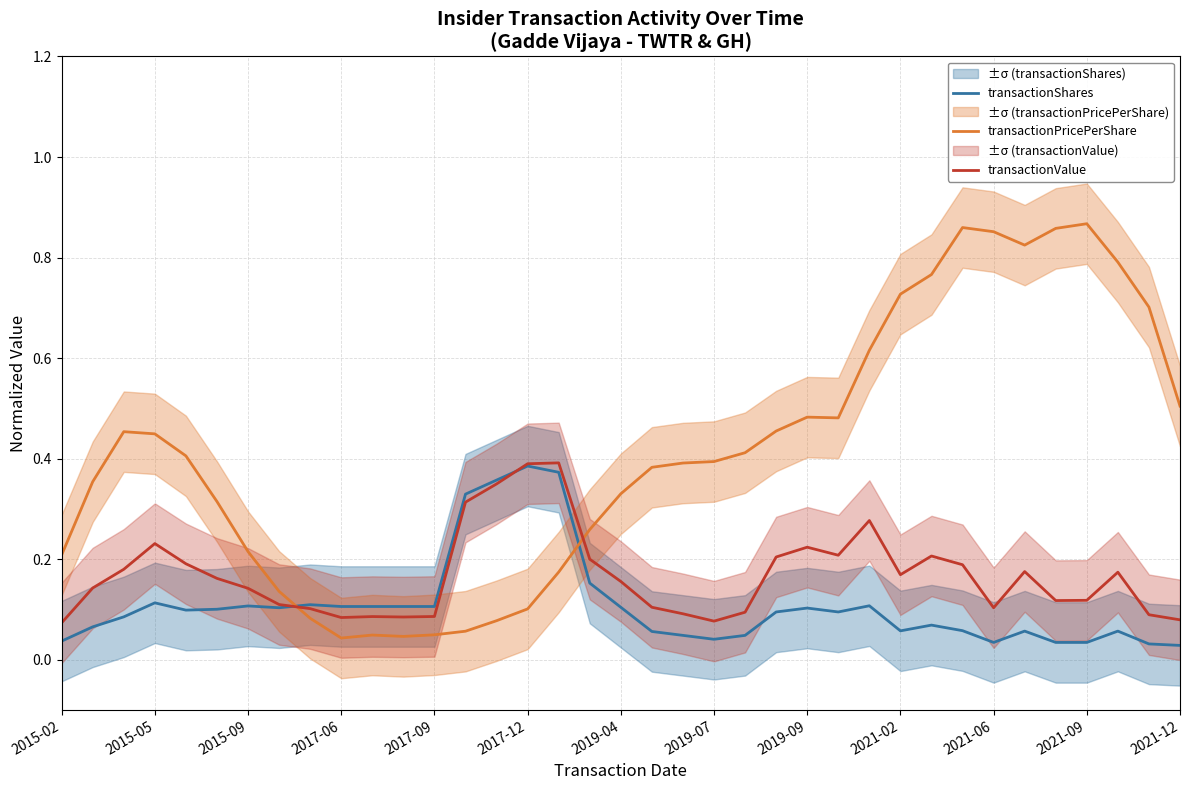

What is the value of the transactionPricePerShare point at the 6th from the left?

0.3